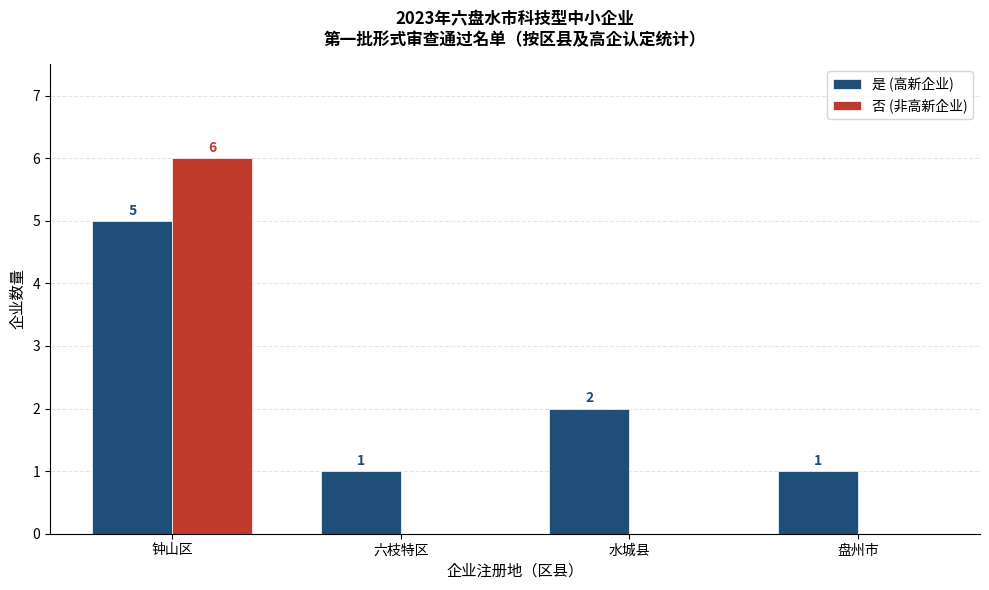

At which category is the sum across all series the highest?

钟山区